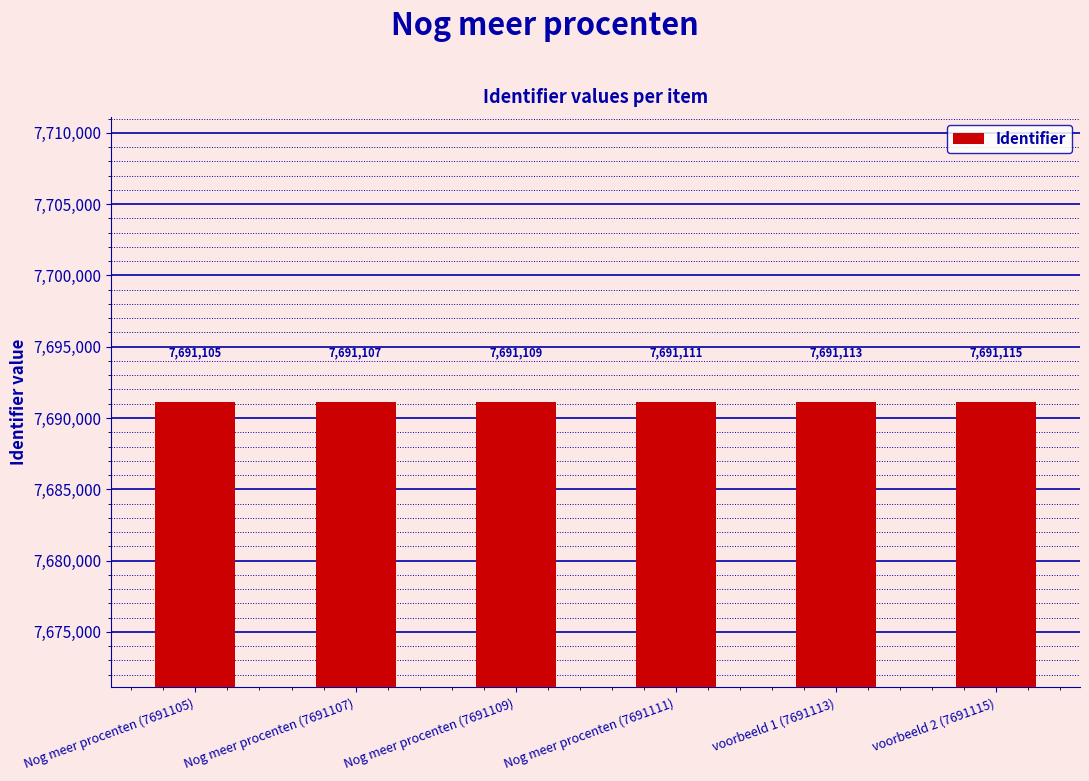

What is the smallest value displayed?

7691105